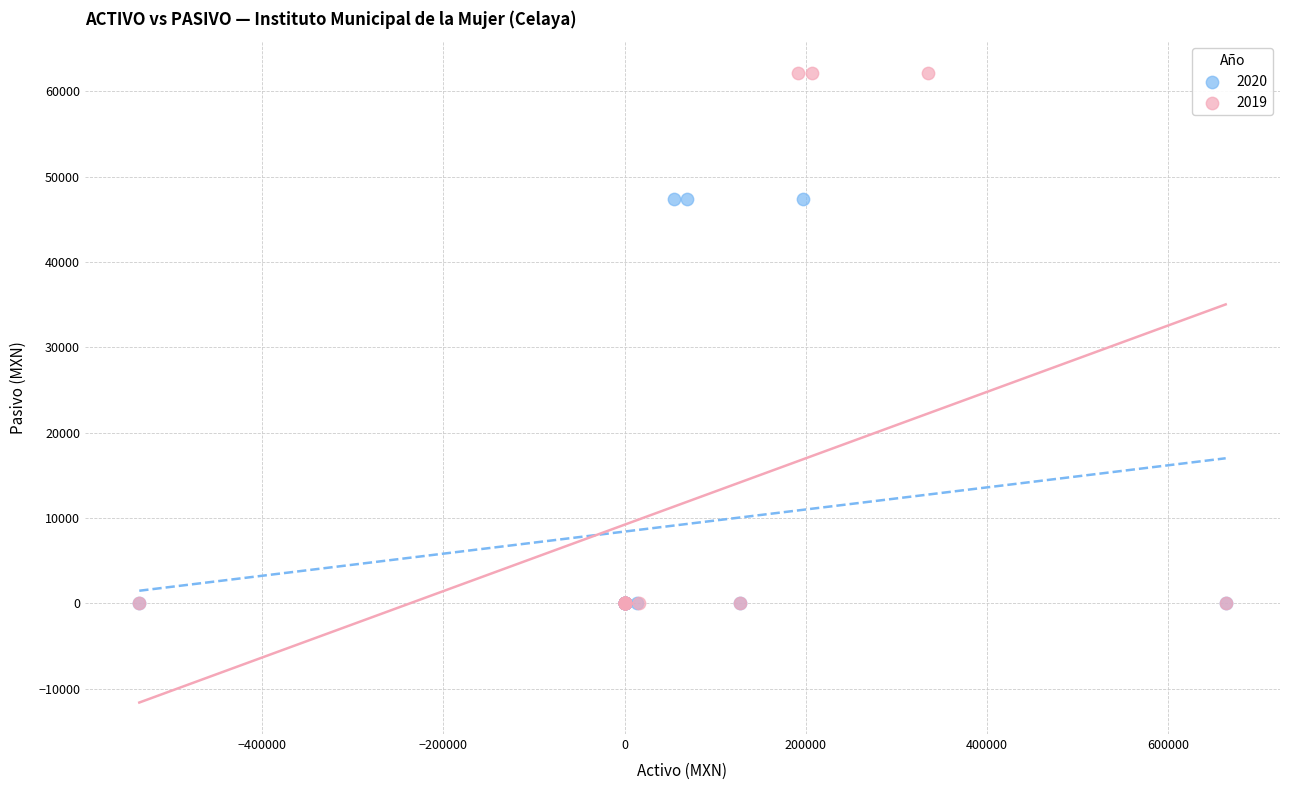

Which series has the largest Y range (max minus min)?

2019